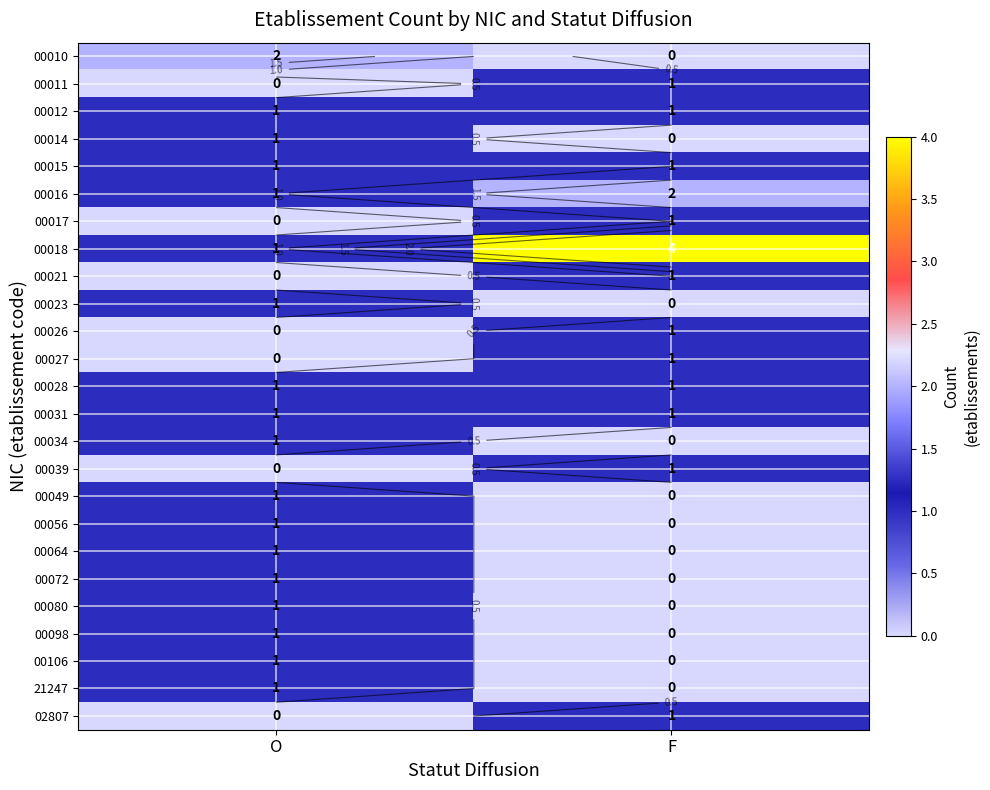

Is it true that 00026 equals 0 at O?

True